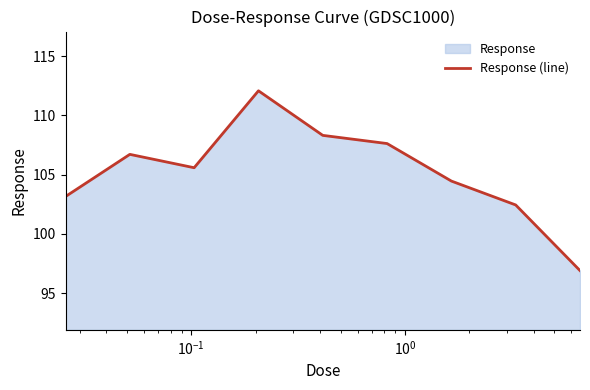

What is the maximum value shown in the chart?

112.1